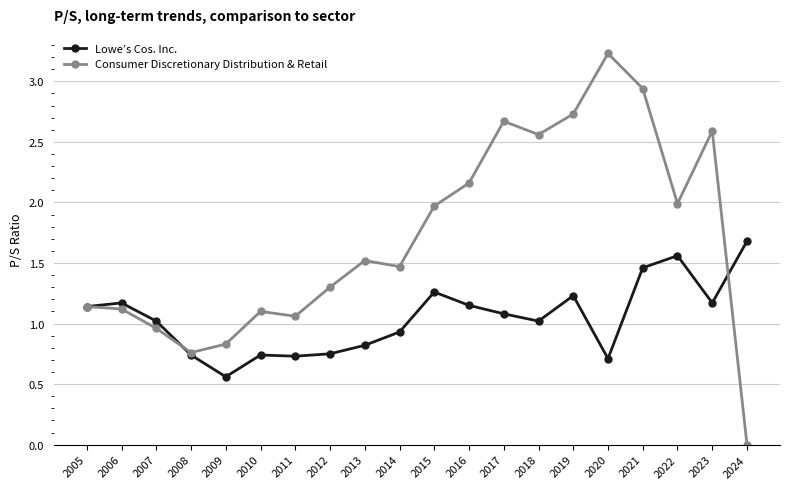

True or false: Consumer Discretionary Distribution & Retail and Lowe’s Cos. Inc. intersect in this chart.

True